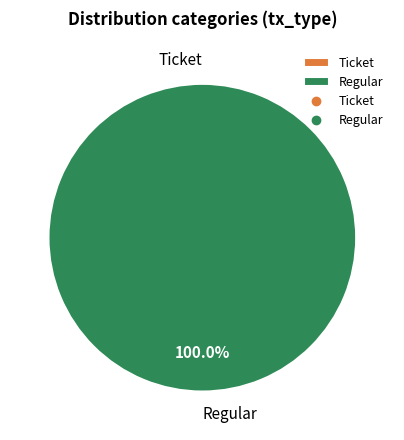

To the nearest percent, what is the average slice percentage?

50%